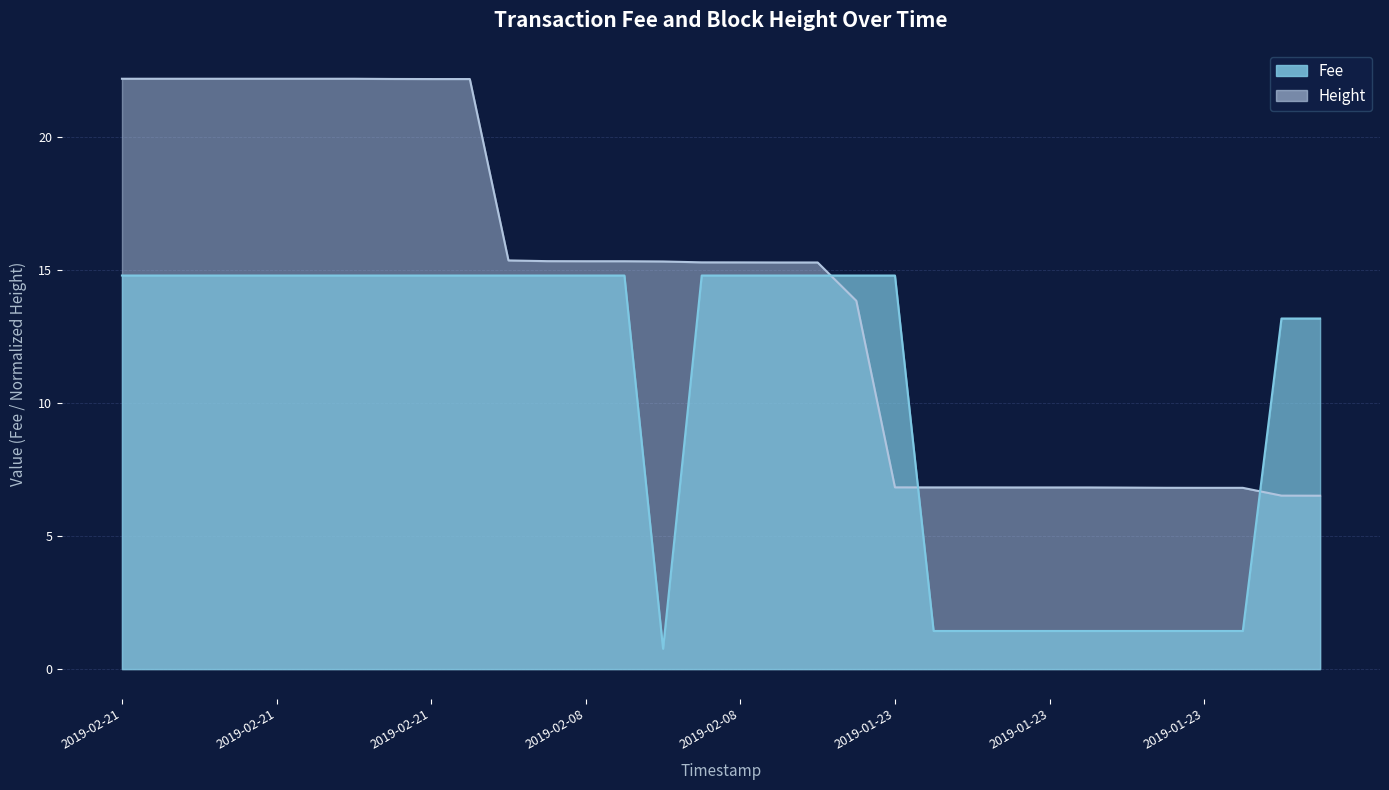

What is the sum of the Height values at 2019-02-21 21:38:37 and 2019-02-08 16:26:33?

37.5